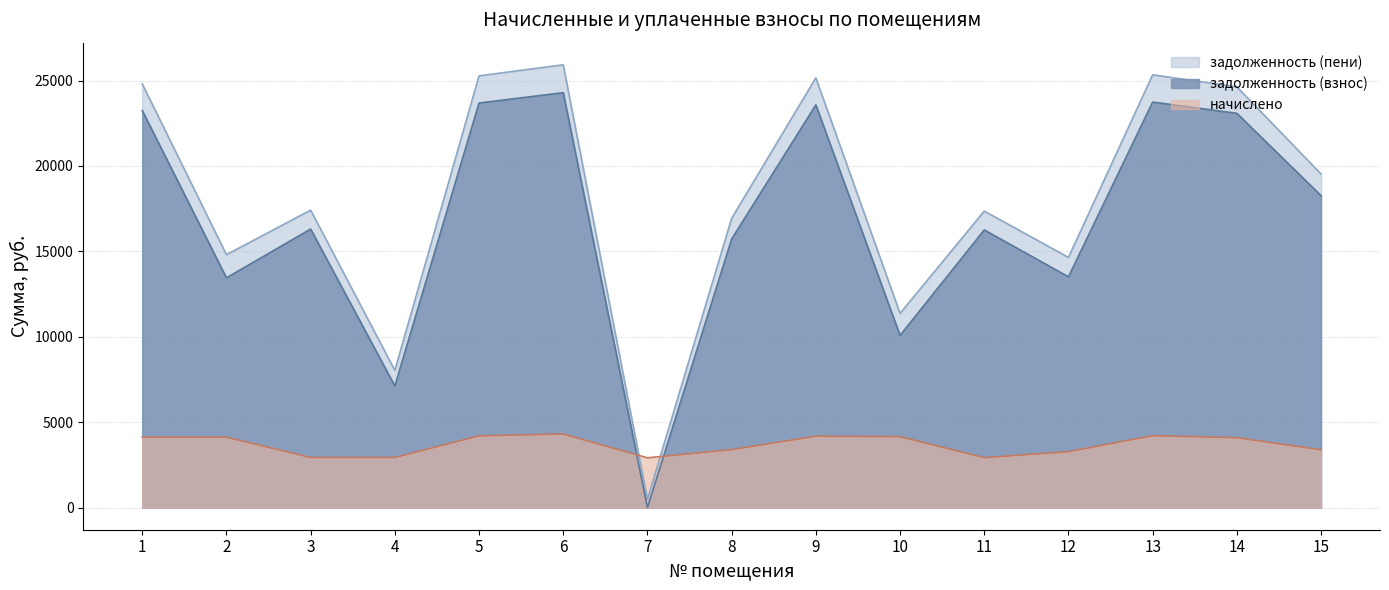

How many interior local peaks does the задолженность (взнос) series have?

5